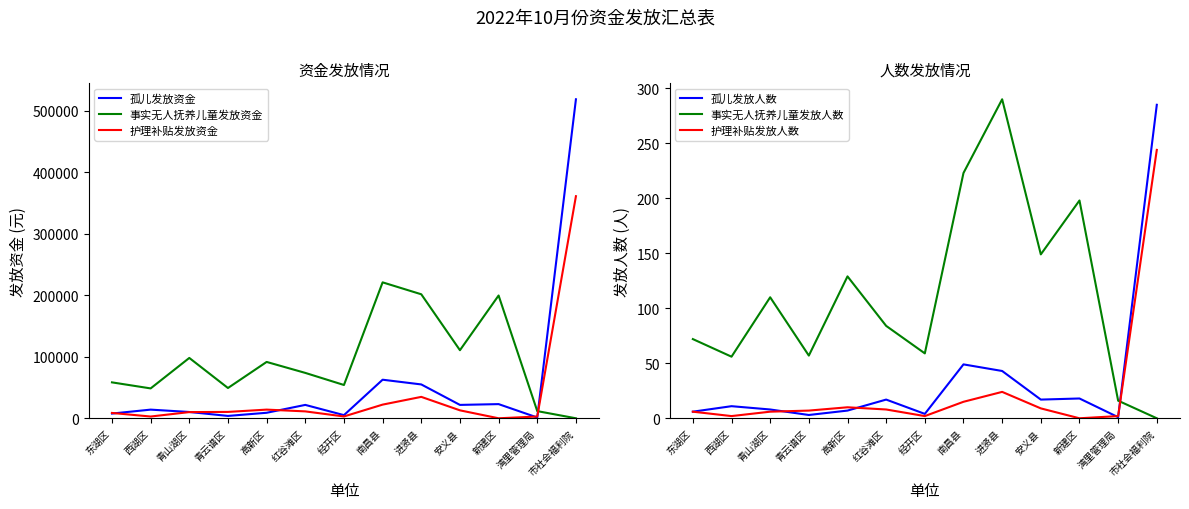

True or false: 事实无人抚养儿童发放人数 and 事实无人抚养儿童发放资金 intersect in this chart.

False